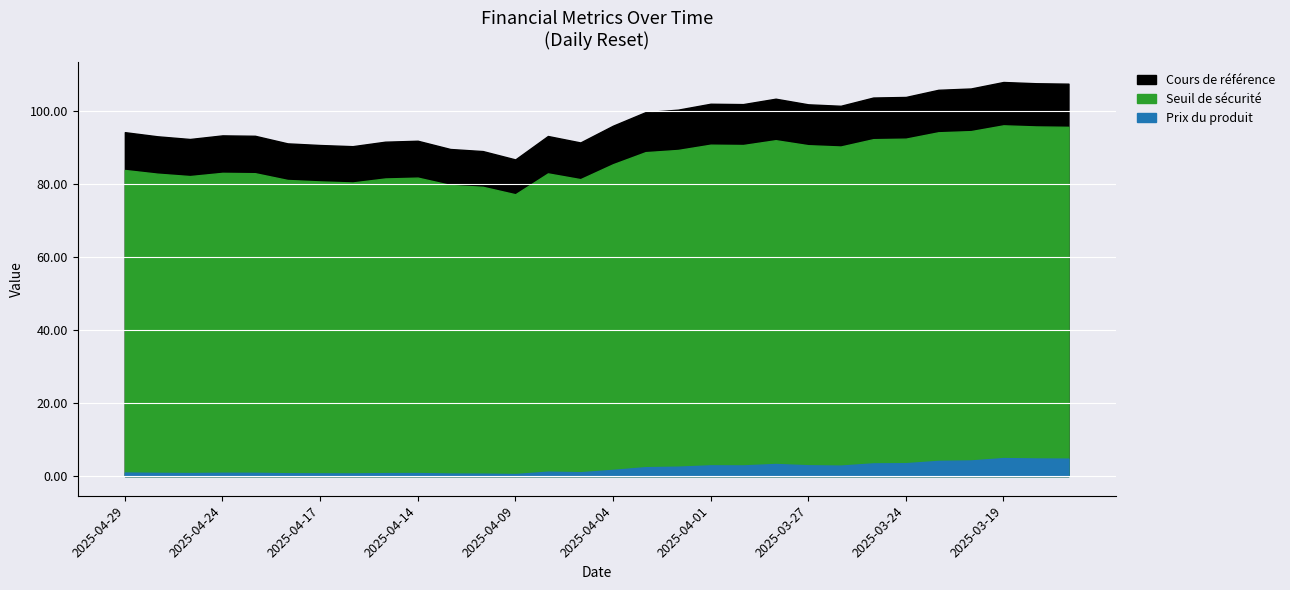

Between 2025-03-28 and 2025-03-31, which is larger?

2025-03-28